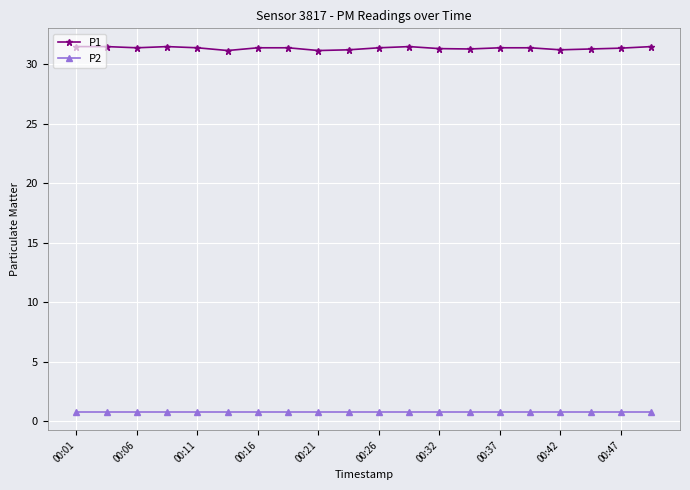

What is the lowest value of the P1 series?

31.2